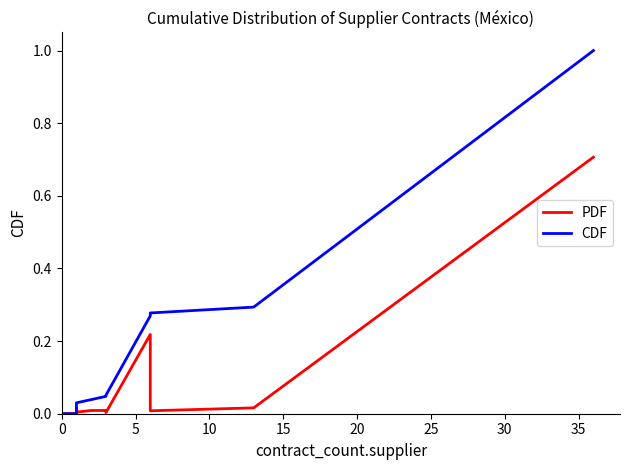

Which series has the largest total across all categories?

CDF